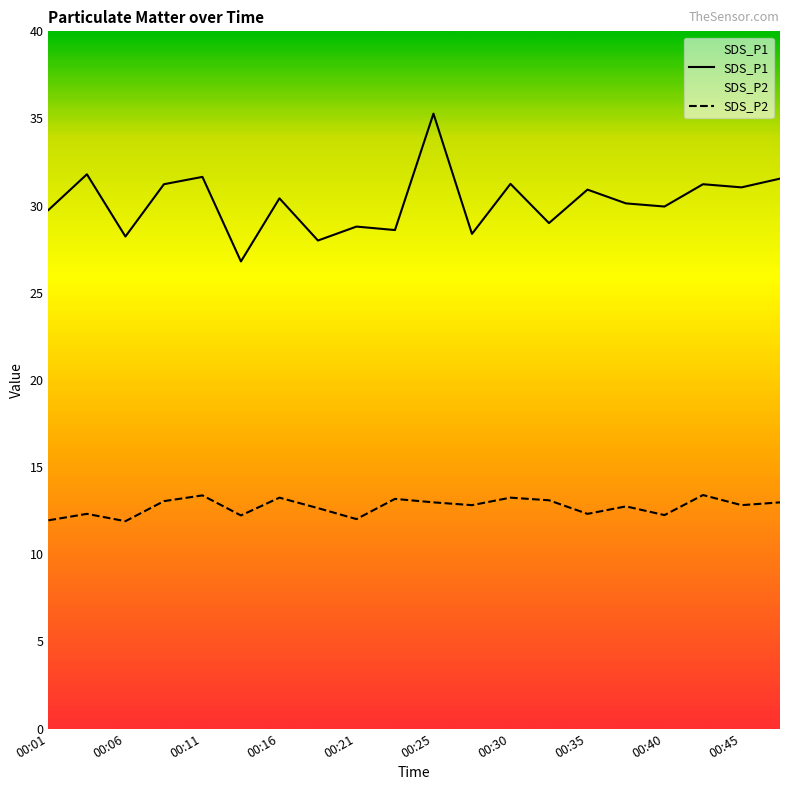

What is the maximum value for SDS_P1?

35.3